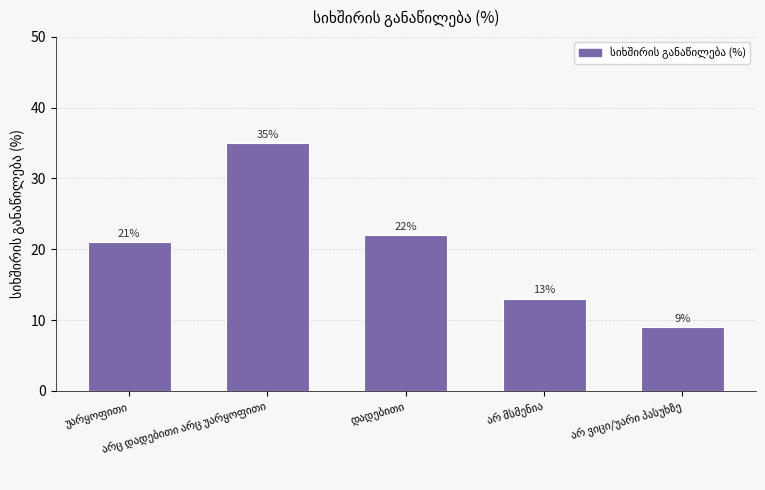

What is the minimum value shown in the chart?

9